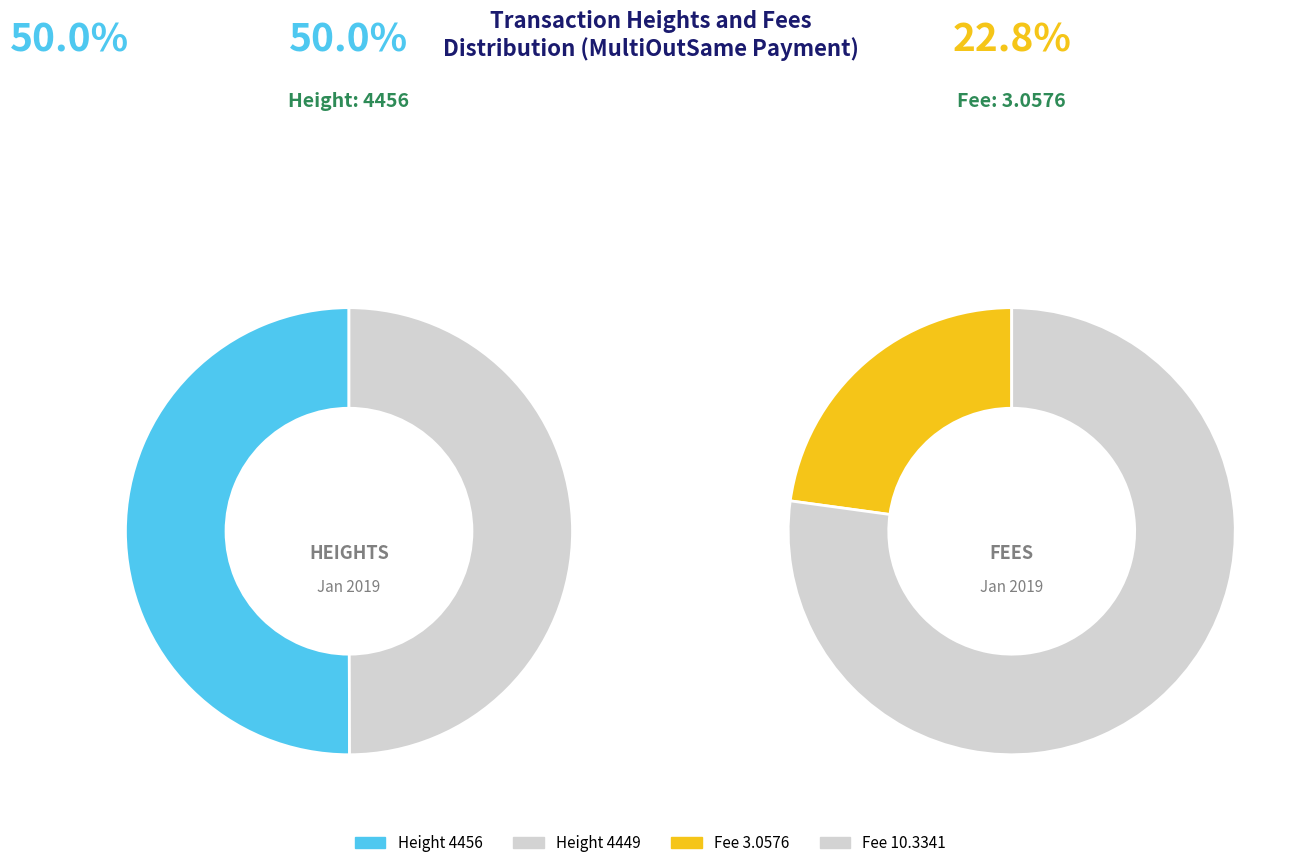

To the nearest percent, what portion does Height 4449 represent?

50%